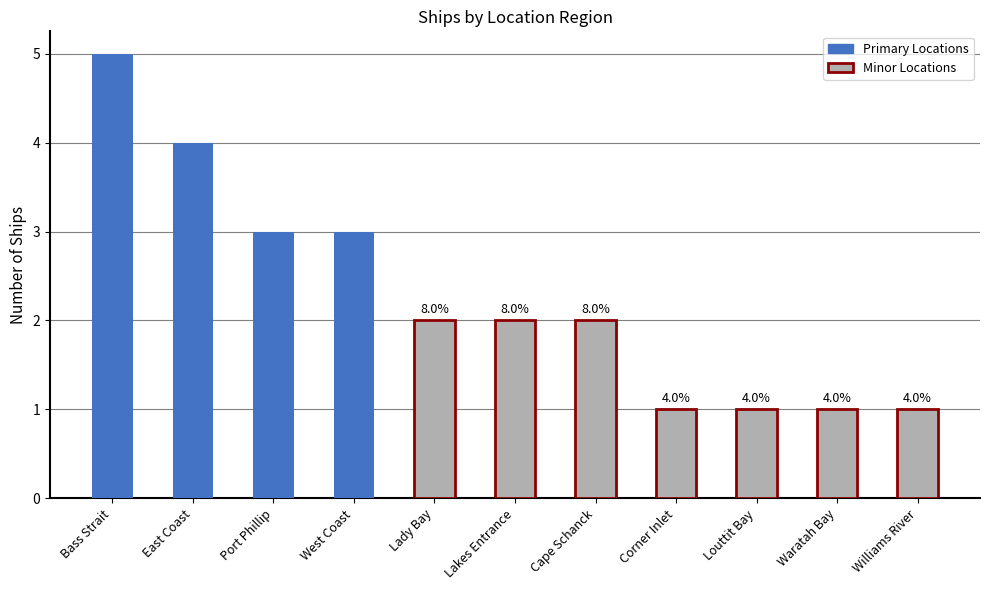

Is it true that the value at Waratah Bay is 1?

True